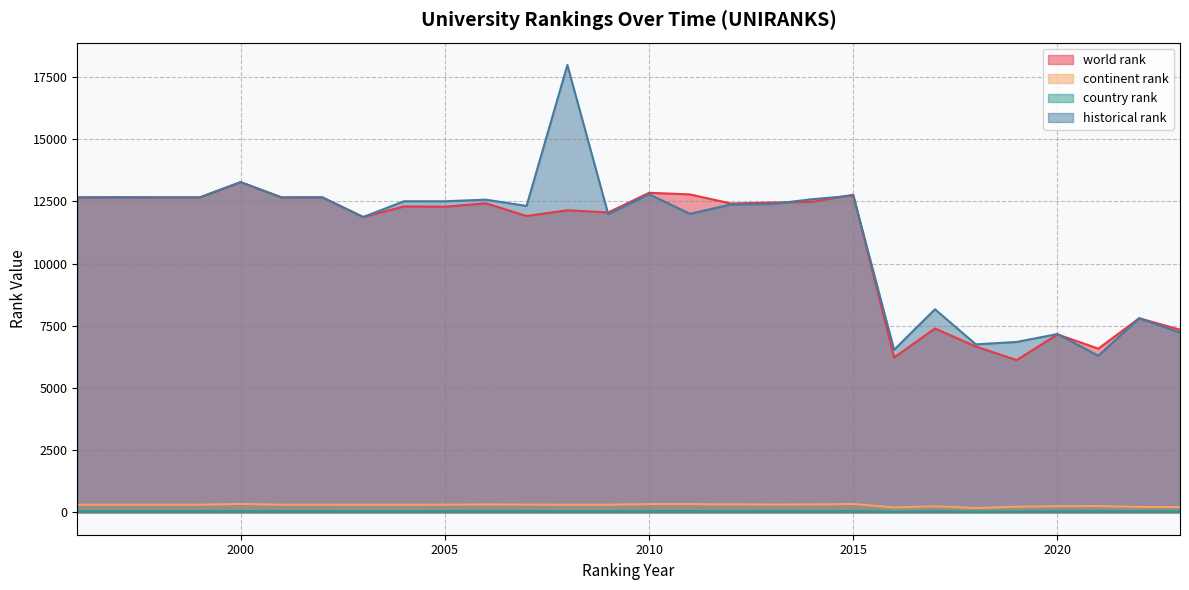

At which category does continent rank reach its first local peak?

1997